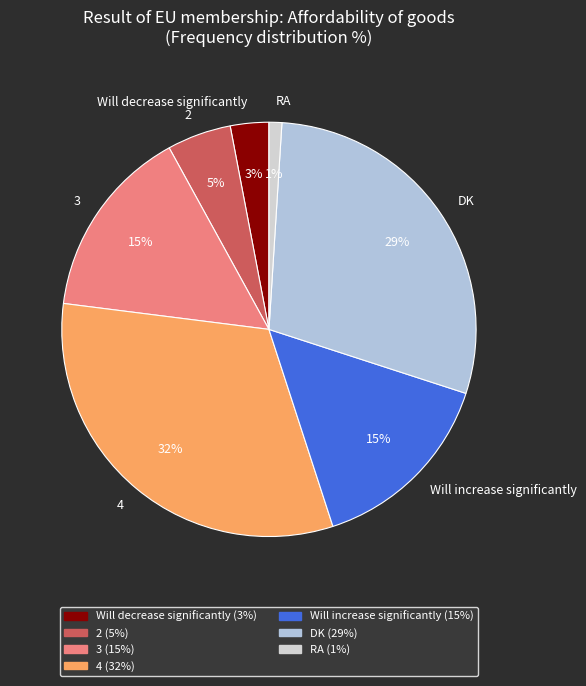

What is the smallest slice in the pie chart?

RA